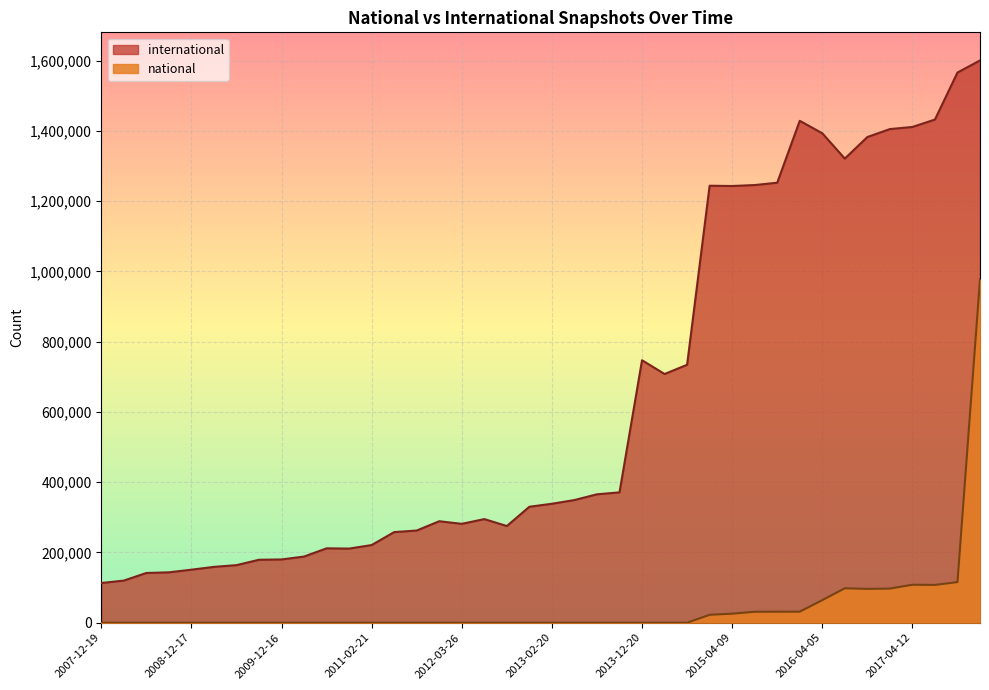

True or false: international and national cross at least once.

False